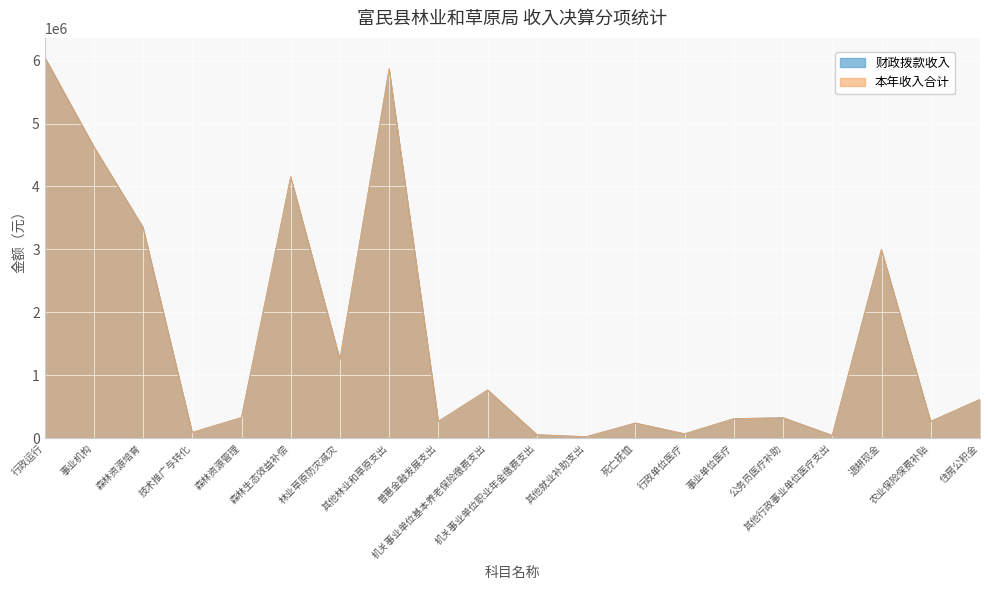

At which category is the sum across all series the highest?

行政运行